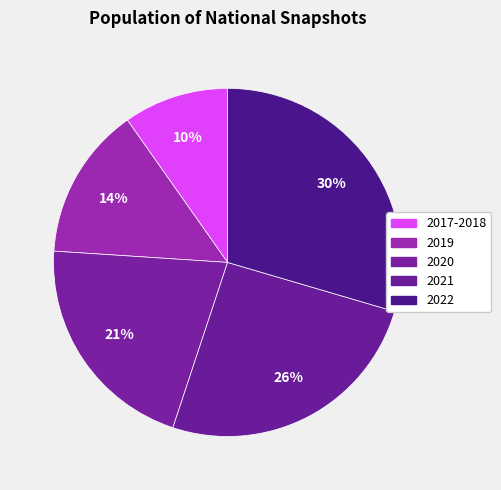

Count the number of slices in the pie.

5